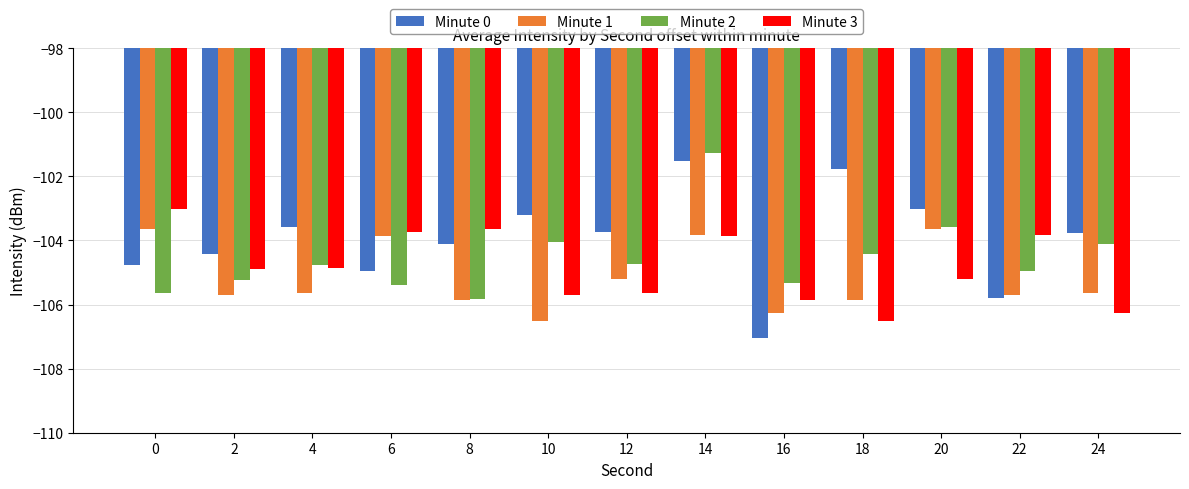

What is the approximate value of Minute 0 at 2?

-104.4